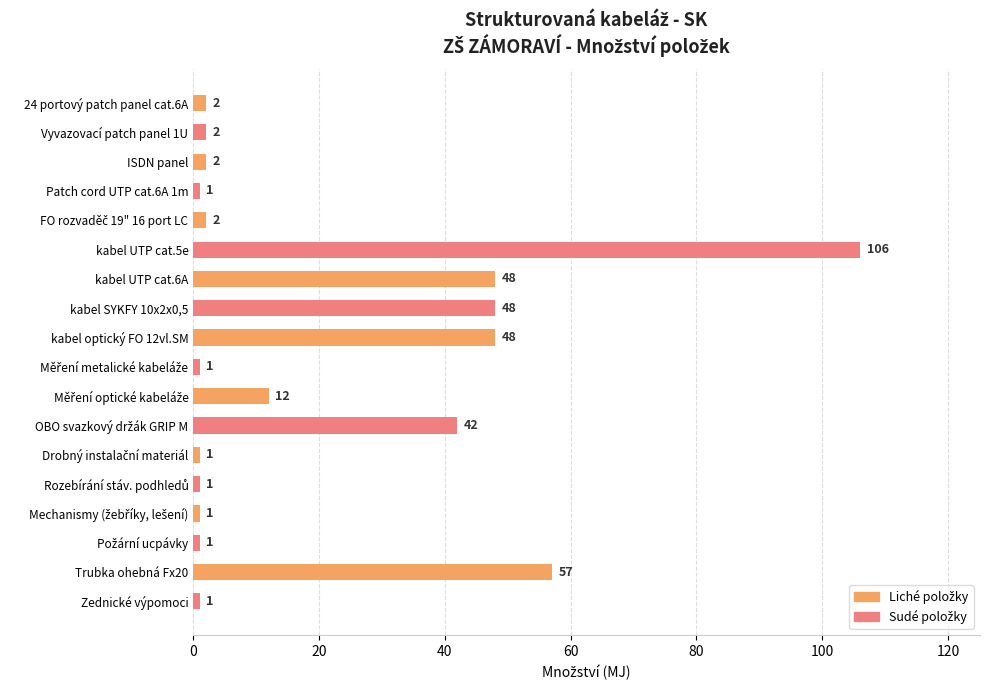

What is the ratio of the value at Trubka ohebná Fx20 to the value at Patch cord UTP cat.6A 1m?

57.0